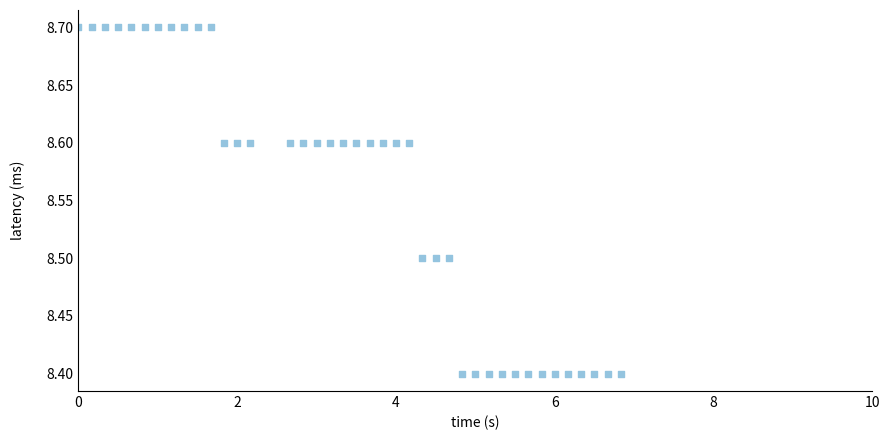

What is the range of Y values (max minus min)?

0.3